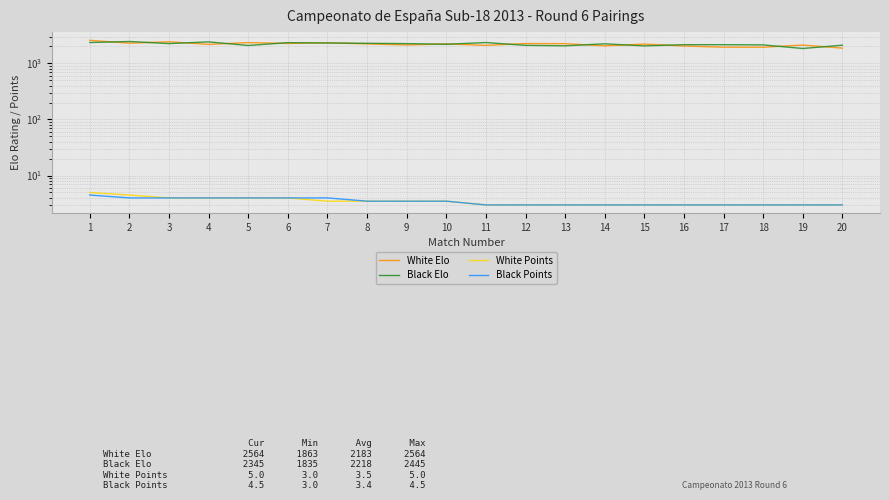

List the labels in order of Black Elo value, largest first.

2, 4, 1, 11, 6, 7, 8, 3, 9, 14, 10, 16, 17, 18, 20, 12, 5, 13, 15, 19